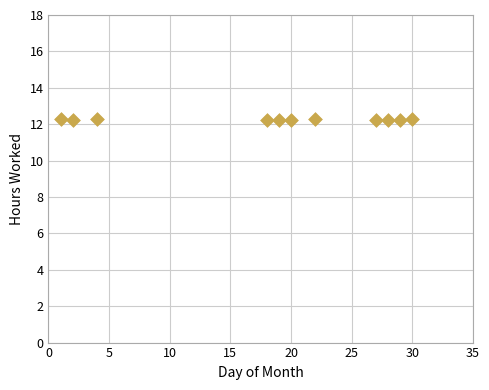

What is the average X value?

18.2